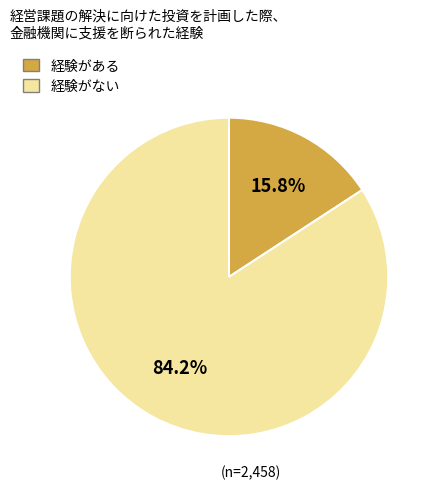

Is there a majority slice in this chart?

Yes